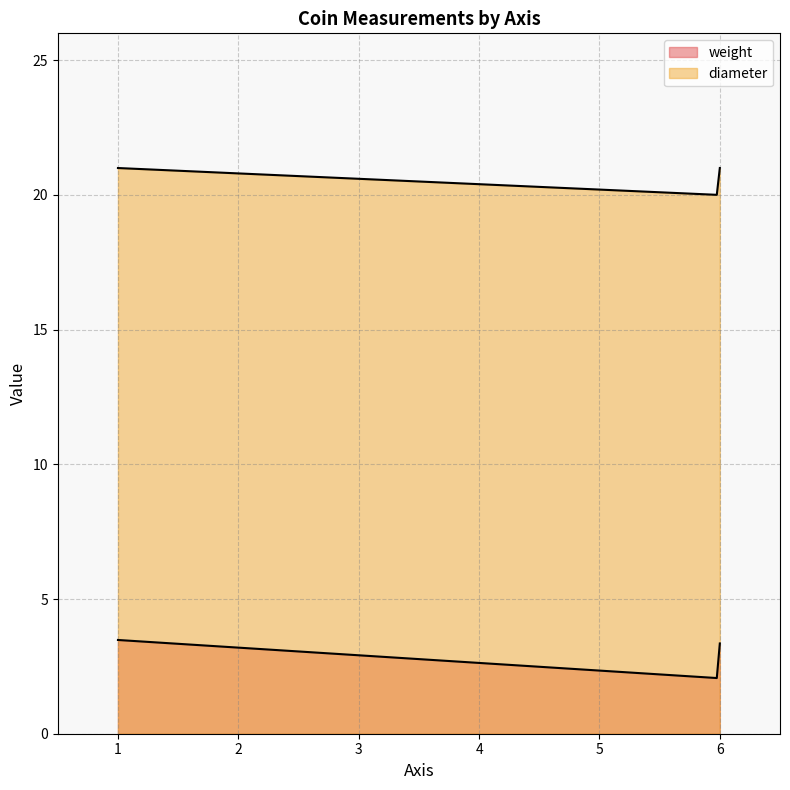

Which category has the lowest value in the weight series?

6